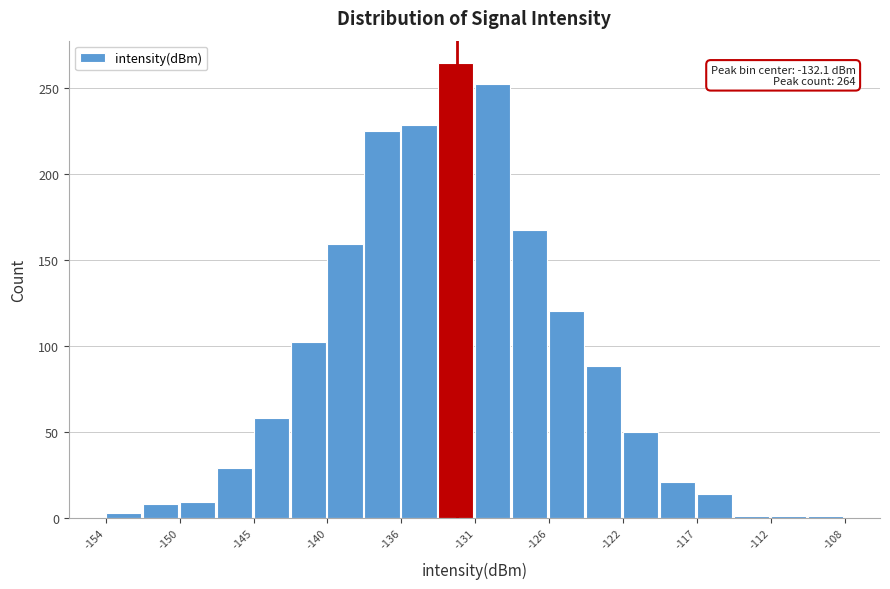

Over which range of the x-axis is the bar tallest?

-133.5 to -131.0